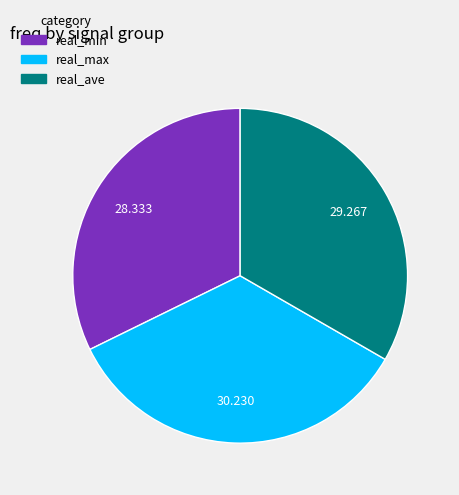

What is the smallest slice in the pie chart?

real_min